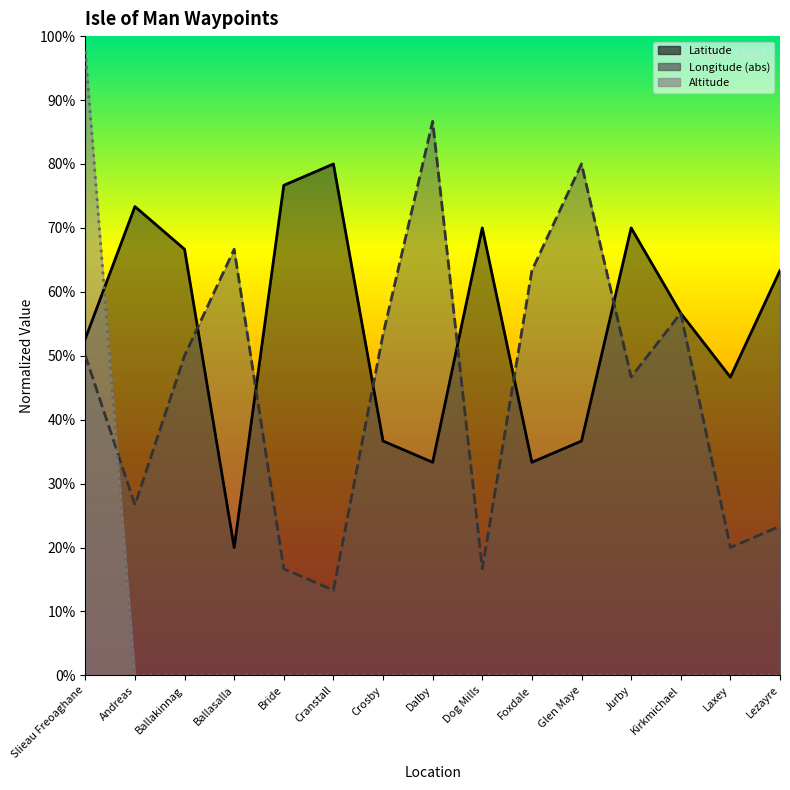

What is the difference between the maximum and minimum values in the Altitude series?

97.6